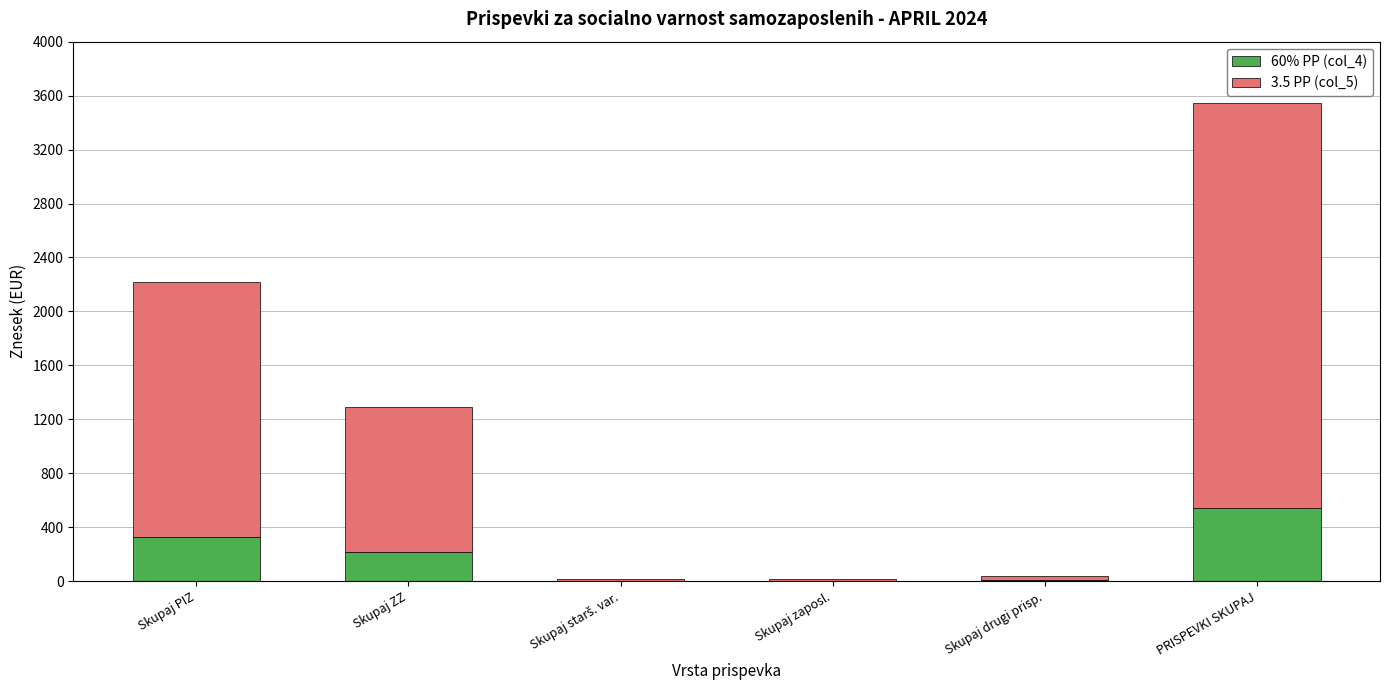

At which category is the sum across all series the highest?

PRISPEVKI SKUPAJ